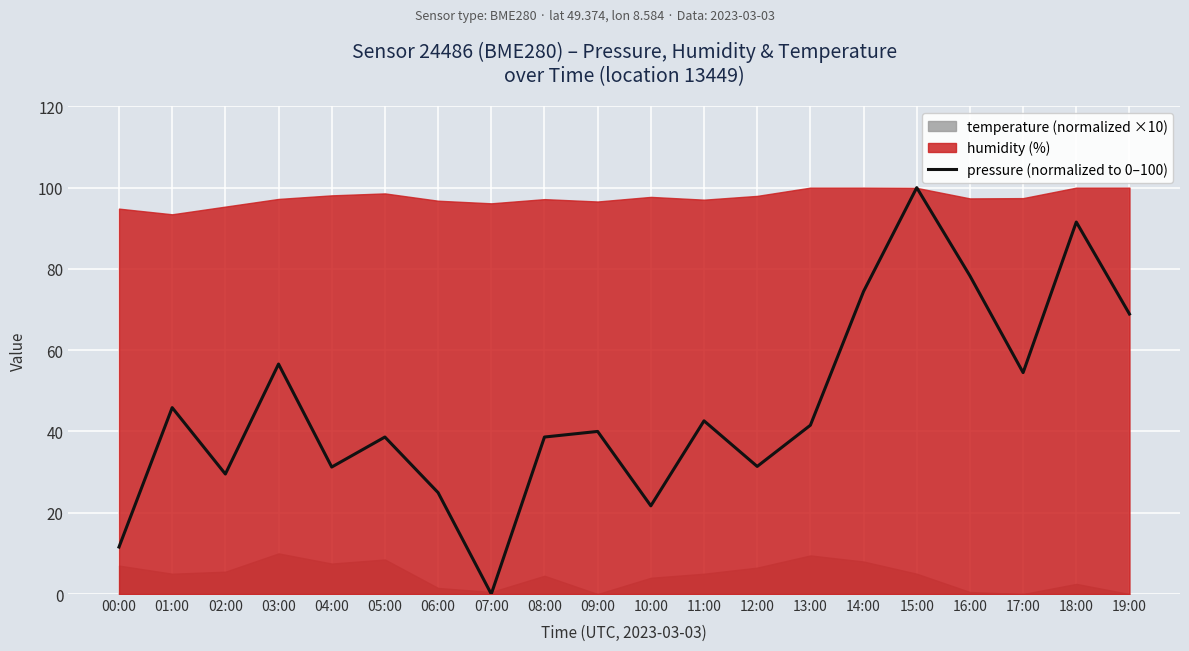

What is the ratio of the value at 12:00 to the value at 02:00?

1.1